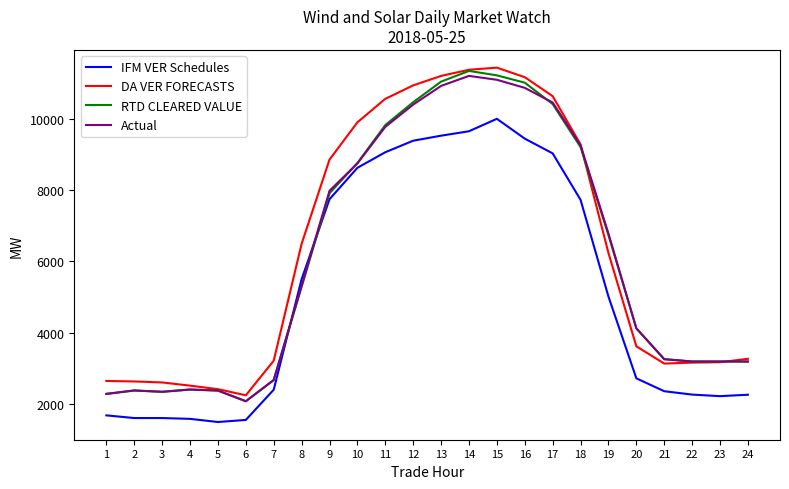

What is the sum of all DA VER FORECASTS values?

152674.7